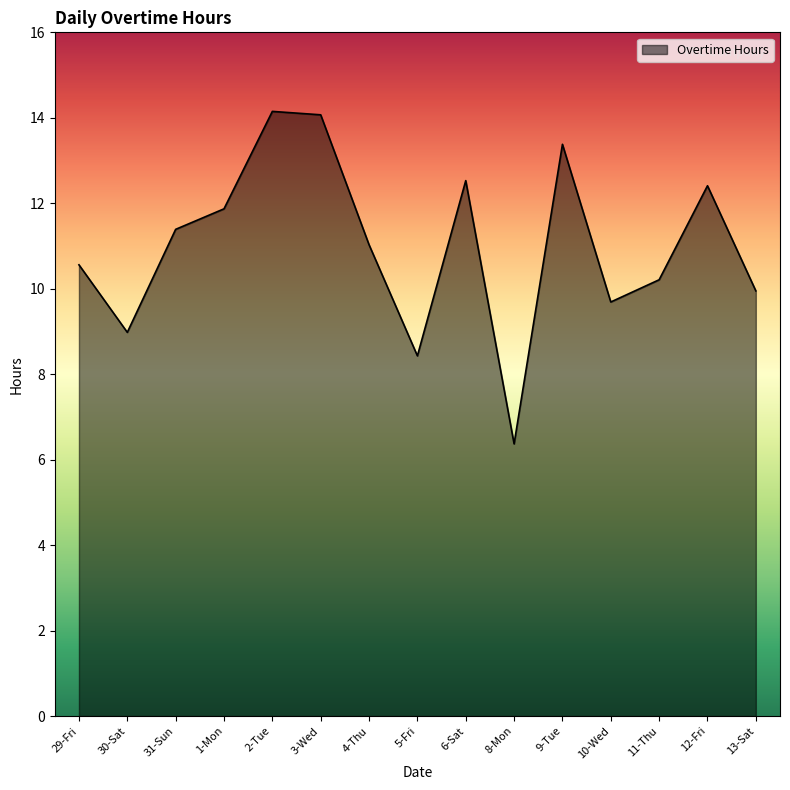

Between 8-Mon and 9-Tue, which is larger?

9-Tue